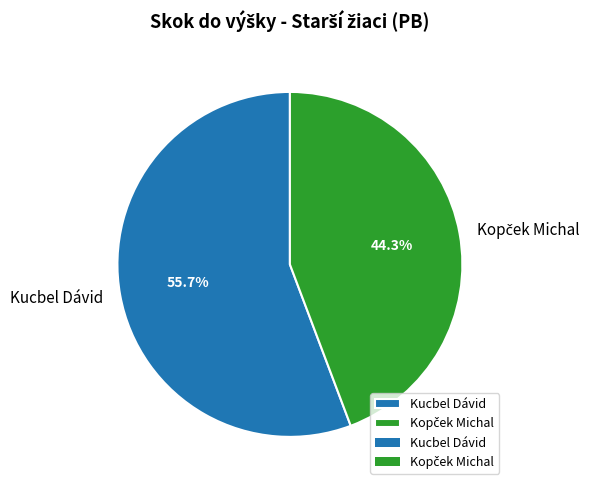

Which slice represents more than half of the pie?

Kucbel Dávid